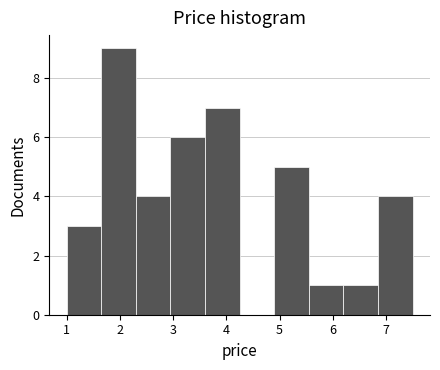

How tall is the bar that spans 3.60 to 4.25 on the x-axis? Neither the bar edges nor the heights are printed on the chart, so give them approximately, as read against the axes.

7